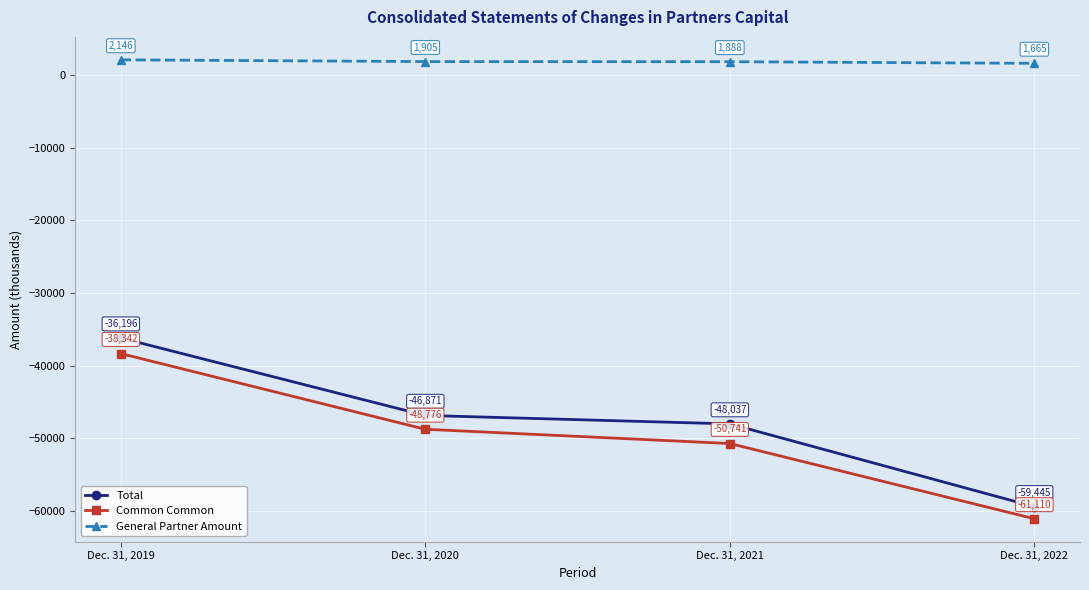

Where does the Total series first go above -46871?

Dec. 31, 2019